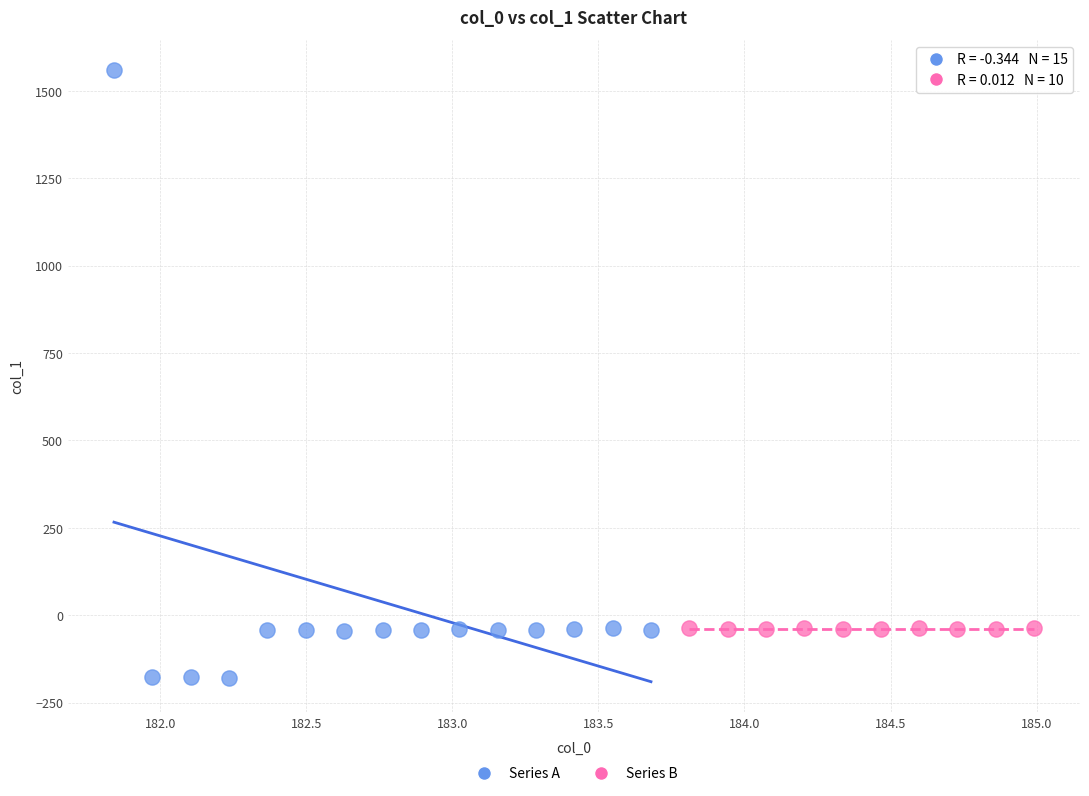

What are all the series names shown in the legend?

Series A, Series B